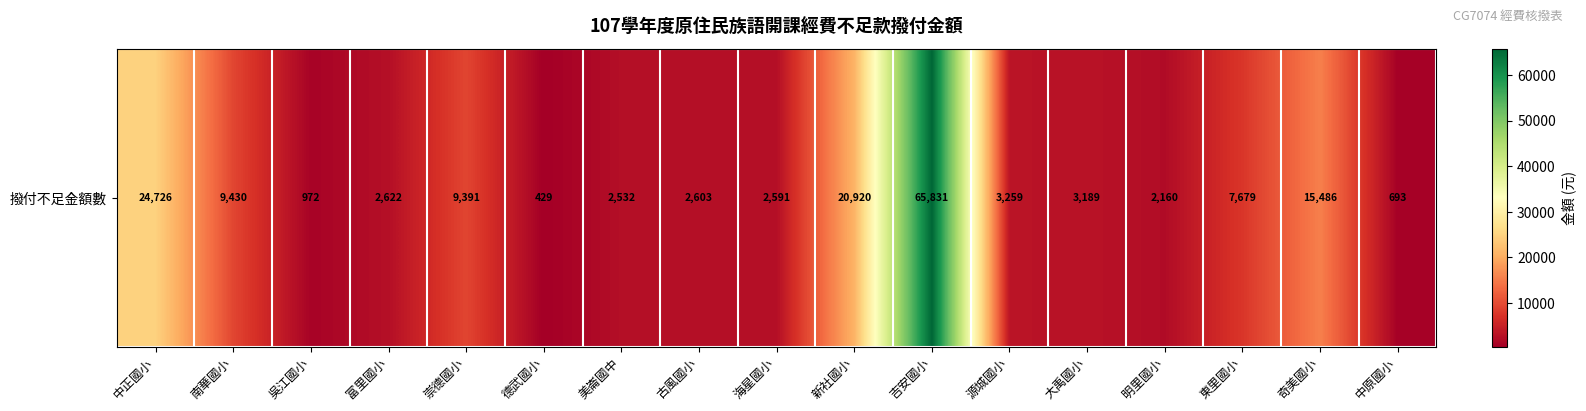

Reading left to right, extract all data points from this chart.

中正國小=24726	南華國小=9430	吳江國小=972	富里國小=2622	崇德國小=9391	德武國小=429	美崙國中=2532	古風國小=2603	海星國小=2591	新社國小=20920	吉安國小=65831	源城國小=3259	大禹國小=3189	明里國小=2160	東里國小=7679	奇美國小=15486	中原國小=693